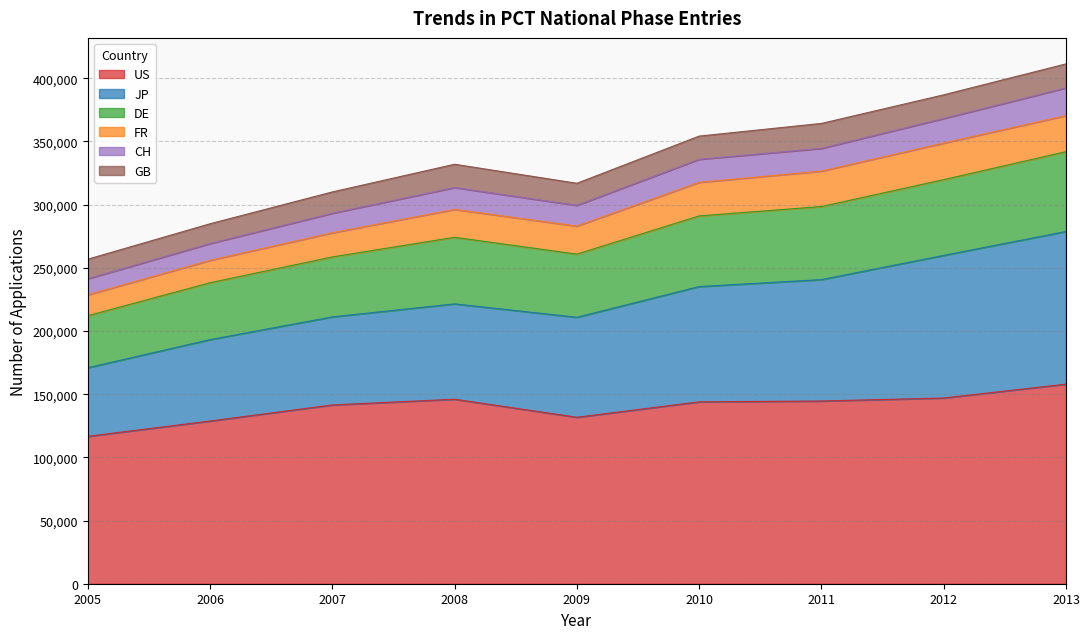

Between 2006 and 2008, which is larger?

2008